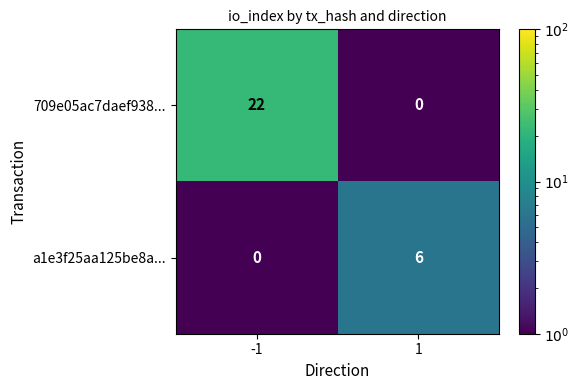

Reading right to left, extract all data points from this chart.

709e05ac7daef938...: 0	22
a1e3f25aa125be8a...: 6	0